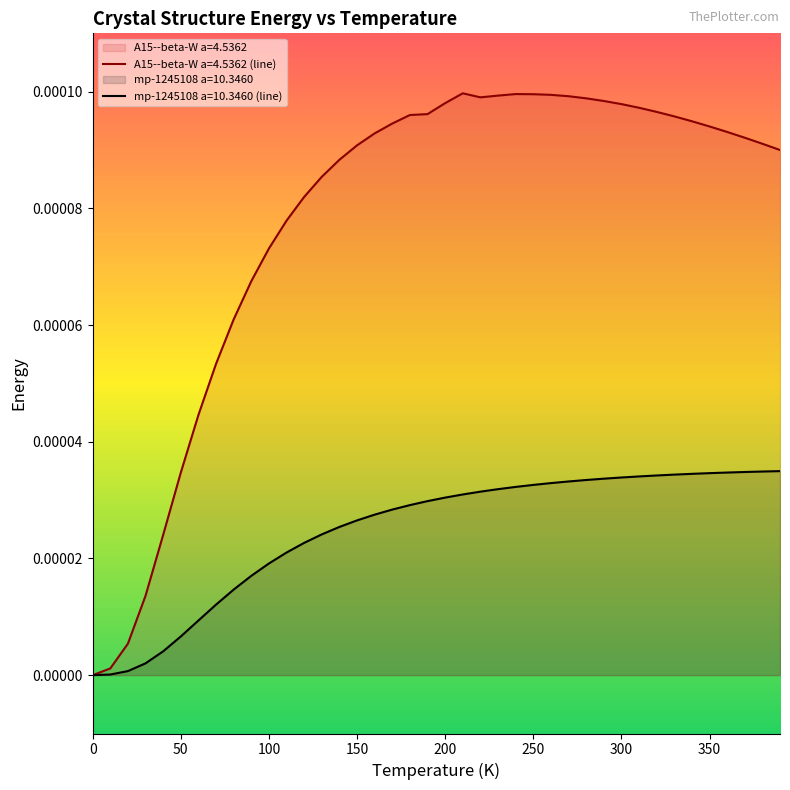

Rank the series by their maximum value, from lowest to highest.

mp-1245108 a=10.3460 (line), A15--beta-W a=4.5362 (line)